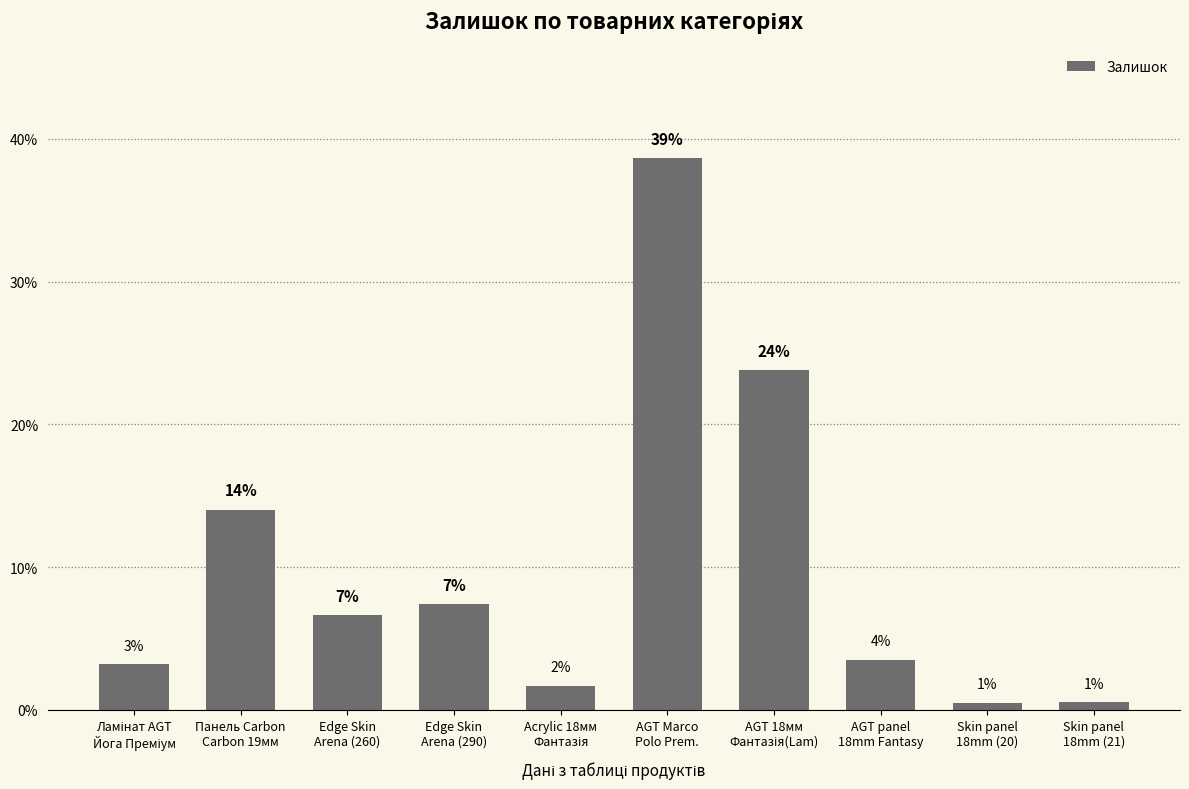

Reading right to left, extract all data points from this chart.

Skin panel
18mm (21)=0.5	Skin panel
18mm (20)=0.5	AGT panel
18mm Fantasy=3.5	AGT 18мм
Фантазія(Lam)=23.8	AGT Marco
Polo Prem.=38.7	Acrylic 18мм
Фантазія=1.7	Edge Skin
Arena (290)=7.4	Edge Skin
Arena (260)=6.6	Панель Carbon
Carbon 19мм=14.0	Ламінат AGT
Йога Преміум=3.2